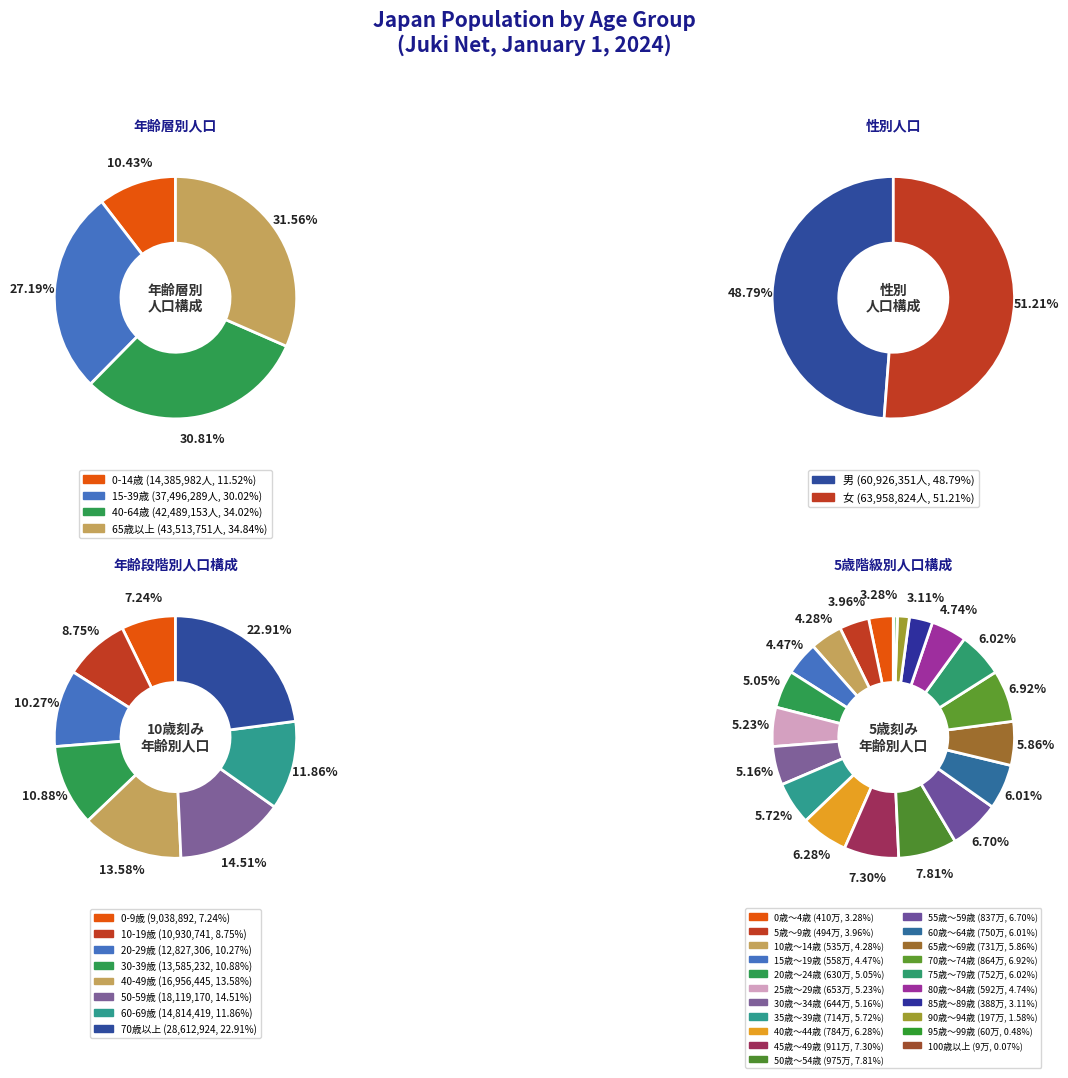

Is there a majority slice in this chart?

No